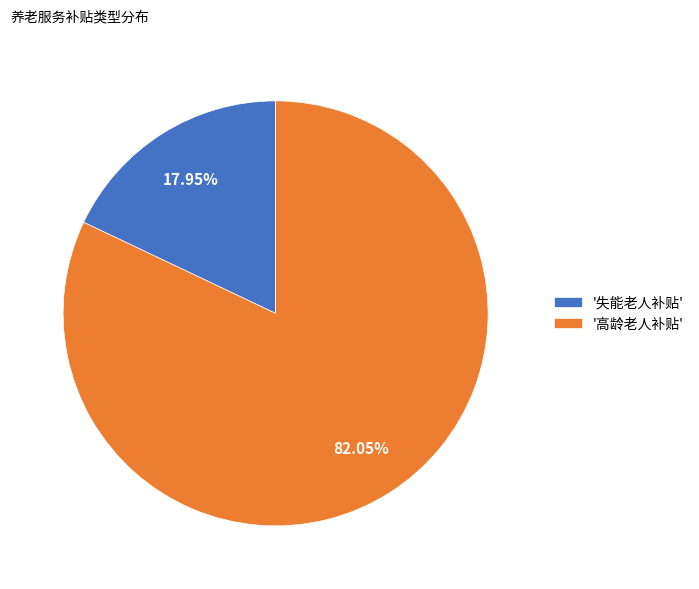

What is the majority slice?

'高龄老人补贴'